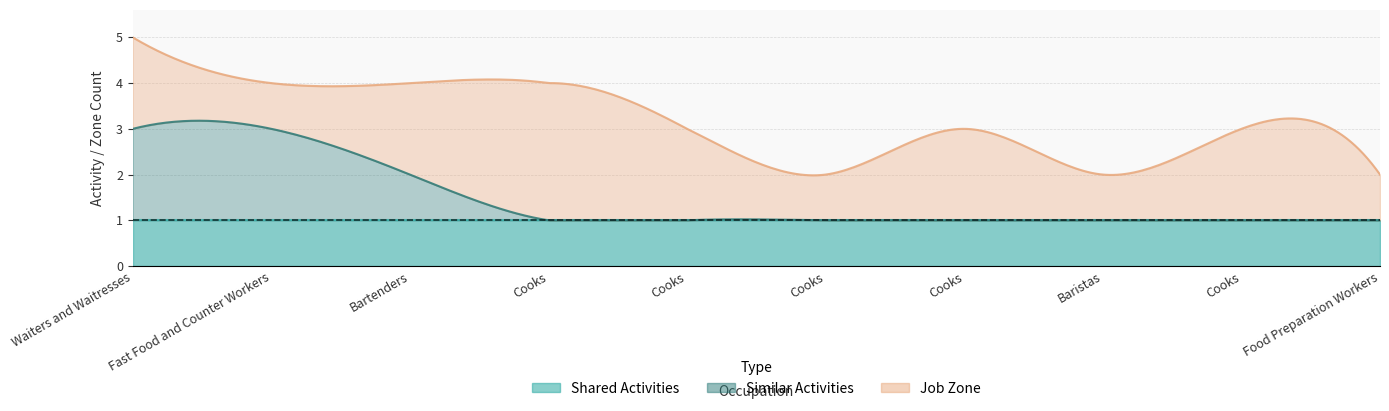

What is the value of the Shared Activities point at the 5th from the left?

1